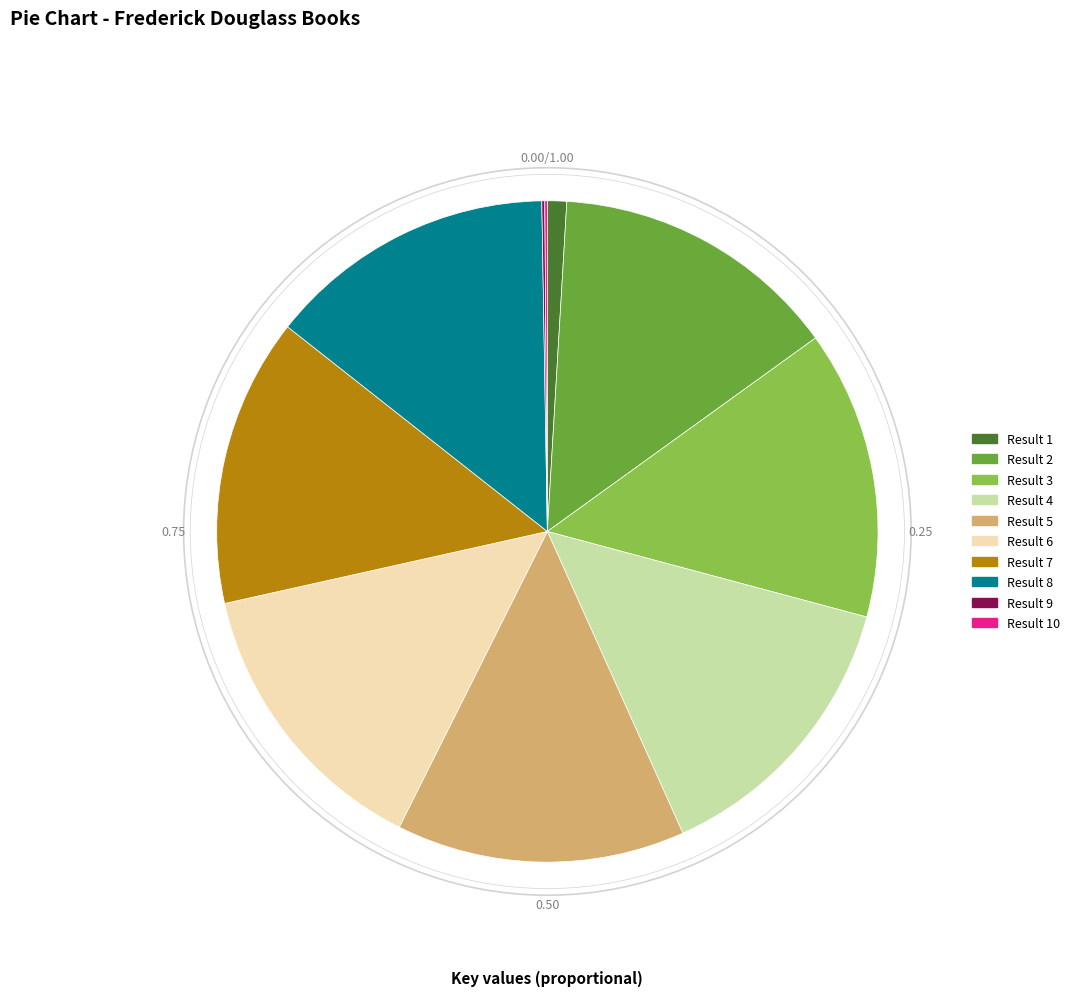

What is the ratio of the value at Result 6 to the value at Result 5?

1.0